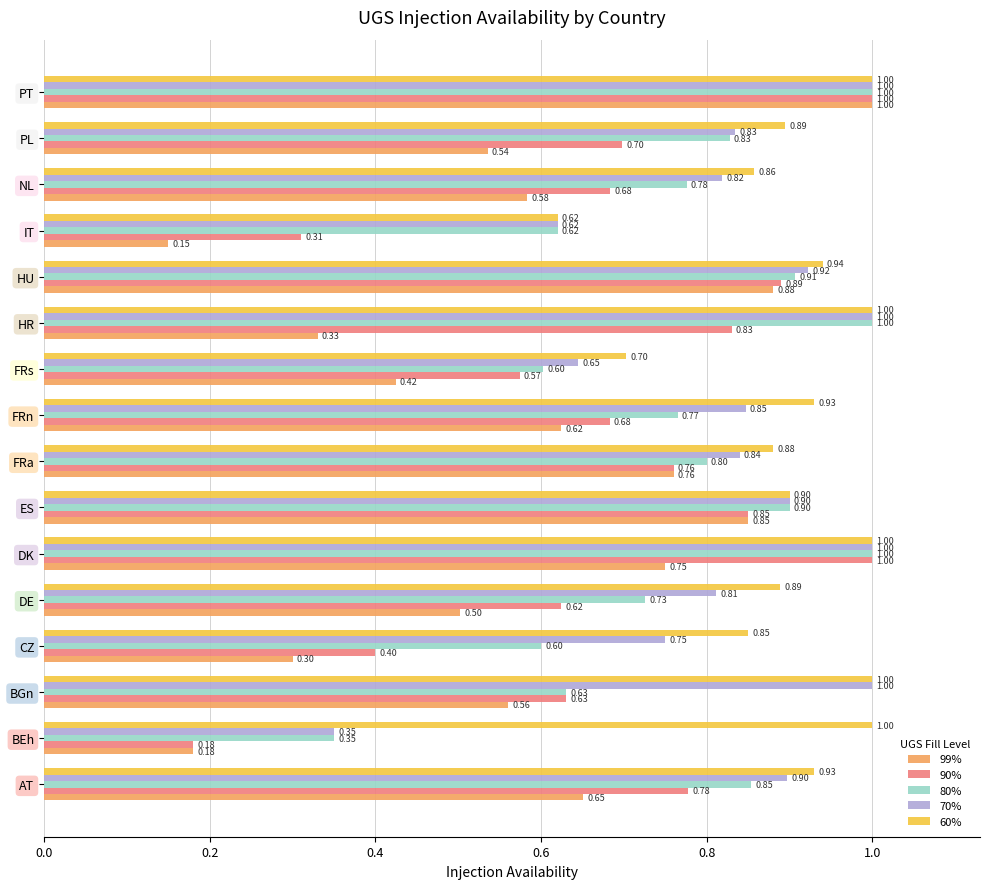

Rank the series by their average value, from lowest to highest.

99%, 90%, 80%, 70%, 60%